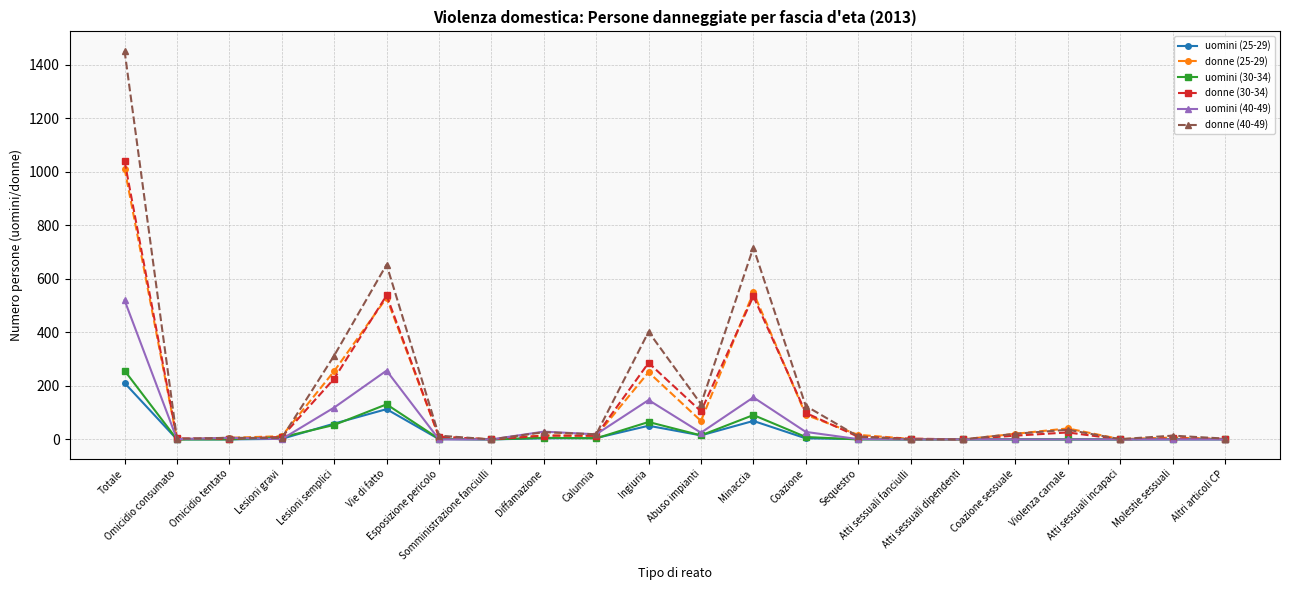

What are all the series names shown in the legend?

uomini (25-29), donne (25-29), uomini (30-34), donne (30-34), uomini (40-49), donne (40-49)